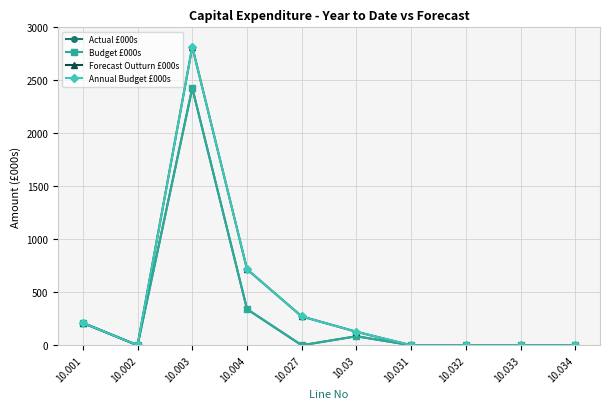

True or false: Forecast Outturn £000s has a value of 0 at 10.034.

True